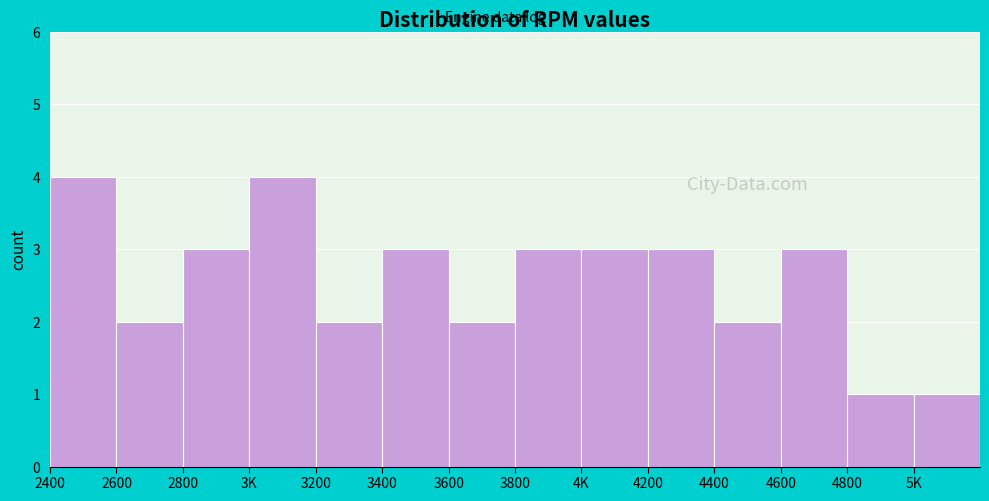

Reading left to right, list all the values displayed in this chart.

2400=4	2600=2	2800=3	3K=4	3200=2	3400=3	3600=2	3800=3	4K=3	4200=3	4400=2	4600=3	4800=1	5K=1